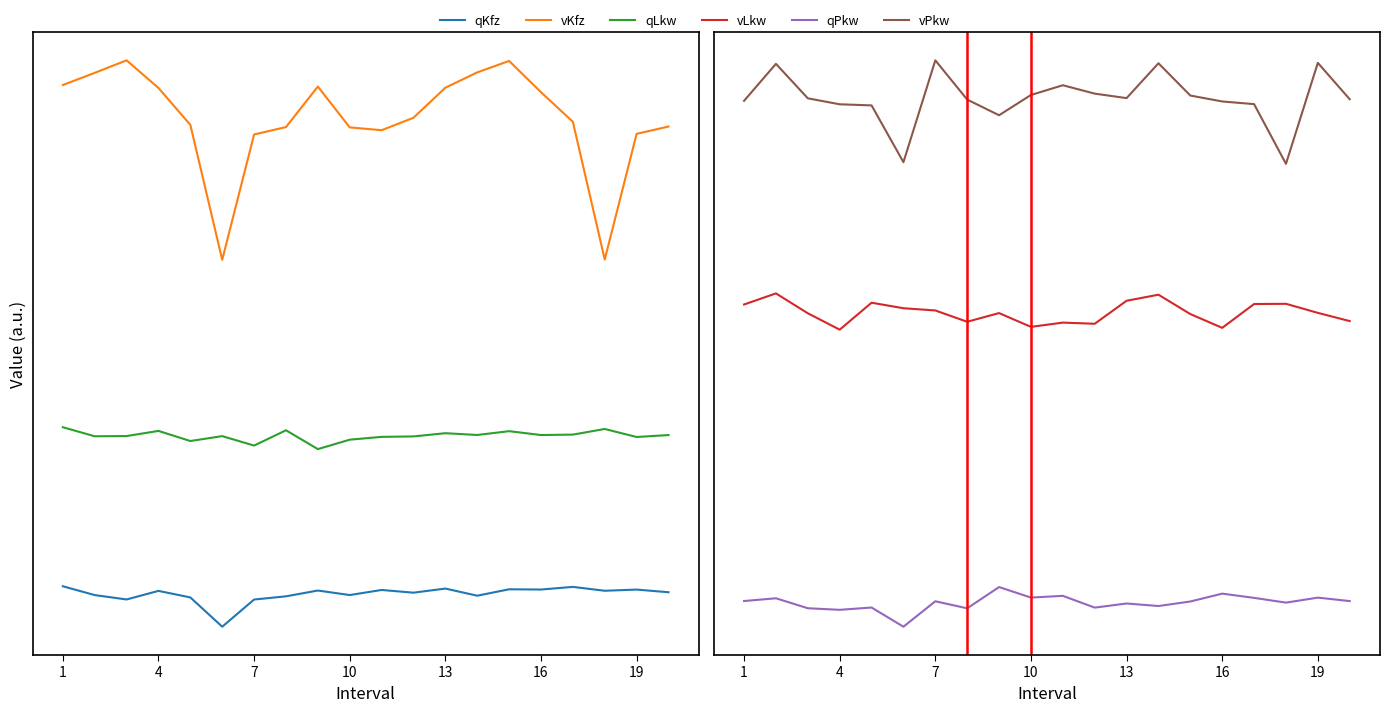

What is the sum of the vKfz values at 15 and 13?

202.3